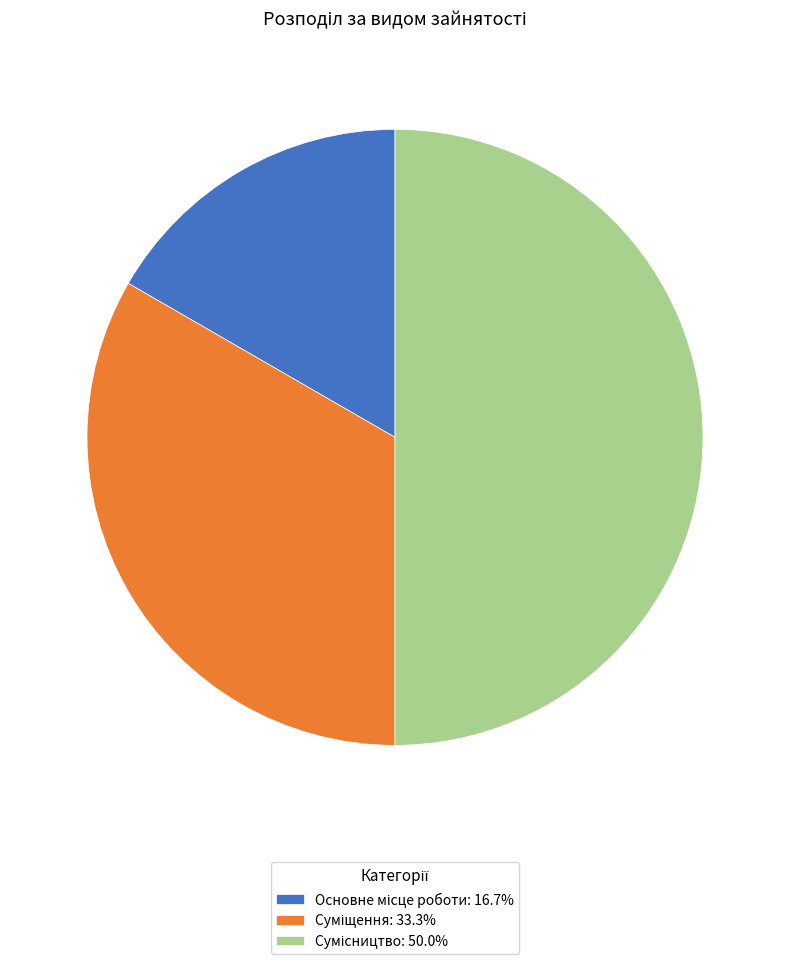

Combined, do Суміщення and Сумісництво account for over 50%?

Yes